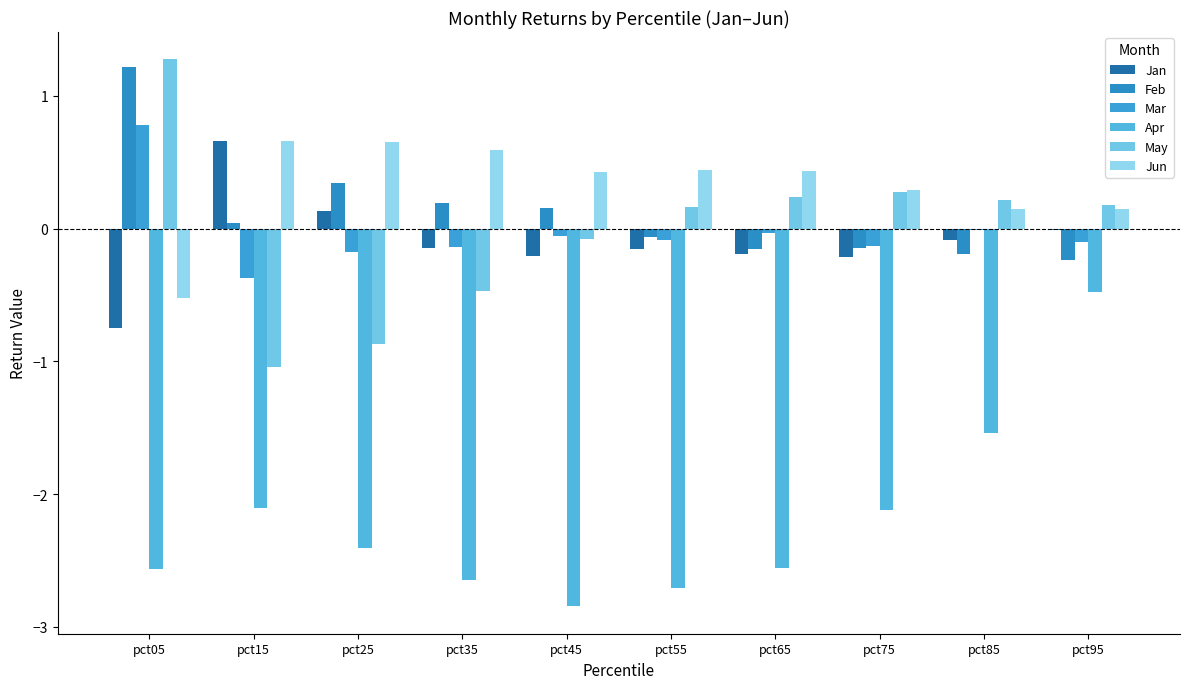

Reading right to left, list all the values displayed in this chart.

Jan: pct95=-0.0	pct85=-0.1	pct75=-0.2	pct65=-0.2	pct55=-0.2	pct45=-0.2	pct35=-0.1	pct25=0.1	pct15=0.7	pct05=-0.7
Feb: pct95=-0.2	pct85=-0.2	pct75=-0.1	pct65=-0.2	pct55=-0.1	pct45=0.2	pct35=0.2	pct25=0.3	pct15=0.0	pct05=1.2
Mar: pct95=-0.1	pct85=-0.0	pct75=-0.1	pct65=-0.0	pct55=-0.1	pct45=-0.1	pct35=-0.1	pct25=-0.2	pct15=-0.4	pct05=0.8
Apr: pct95=-0.5	pct85=-1.5	pct75=-2.1	pct65=-2.6	pct55=-2.7	pct45=-2.8	pct35=-2.6	pct25=-2.4	pct15=-2.1	pct05=-2.6
May: pct95=0.2	pct85=0.2	pct75=0.3	pct65=0.2	pct55=0.2	pct45=-0.1	pct35=-0.5	pct25=-0.9	pct15=-1.0	pct05=1.3
Jun: pct95=0.1	pct85=0.1	pct75=0.3	pct65=0.4	pct55=0.4	pct45=0.4	pct35=0.6	pct25=0.7	pct15=0.7	pct05=-0.5